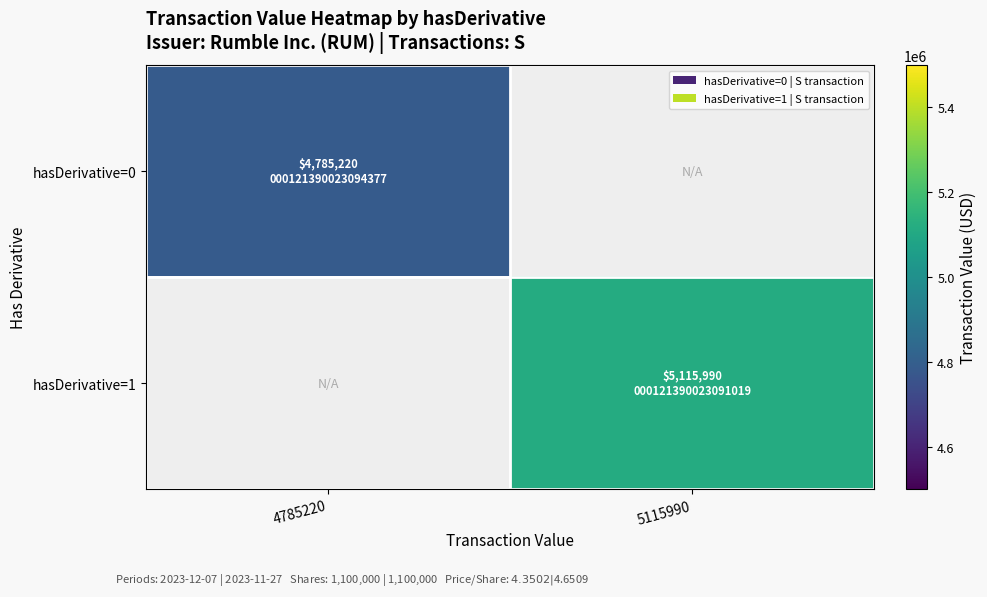

Count the number of categories in the chart.

2